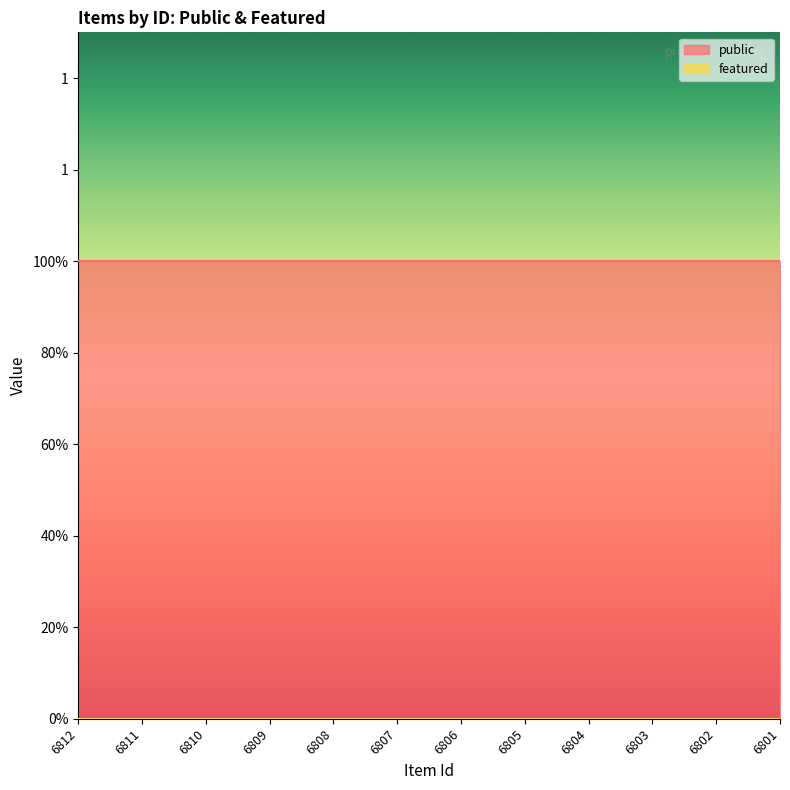

What is the approximate value of public at 6811?

1